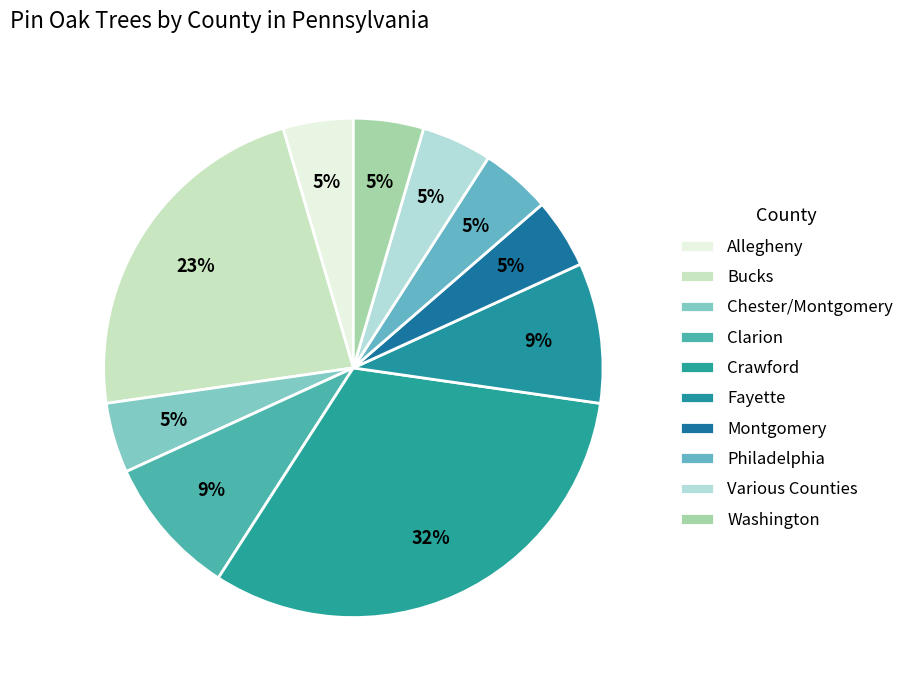

How many segments does this pie chart have?

10